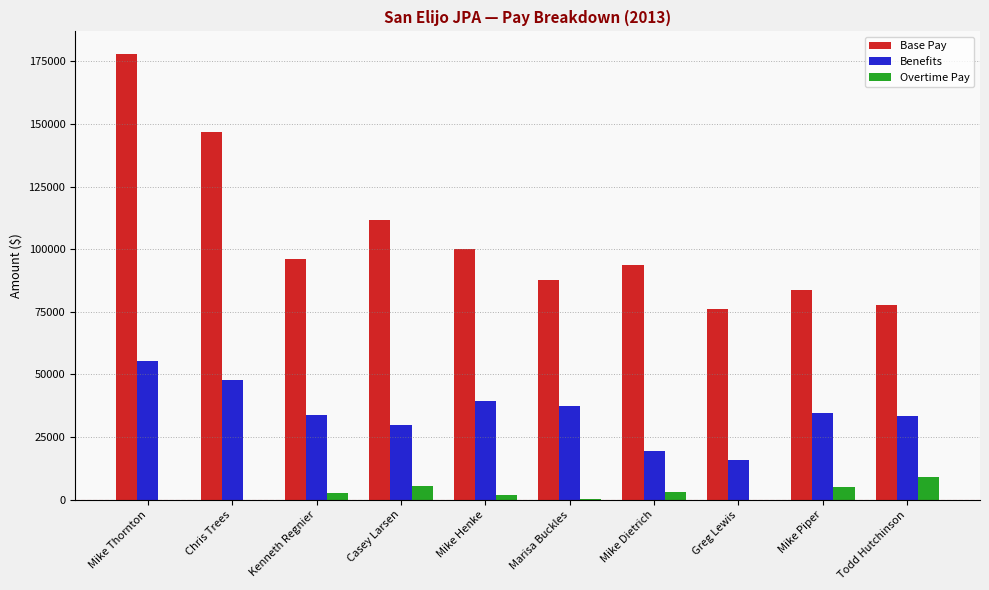

At which category is the sum across all series the highest?

Mike Thornton